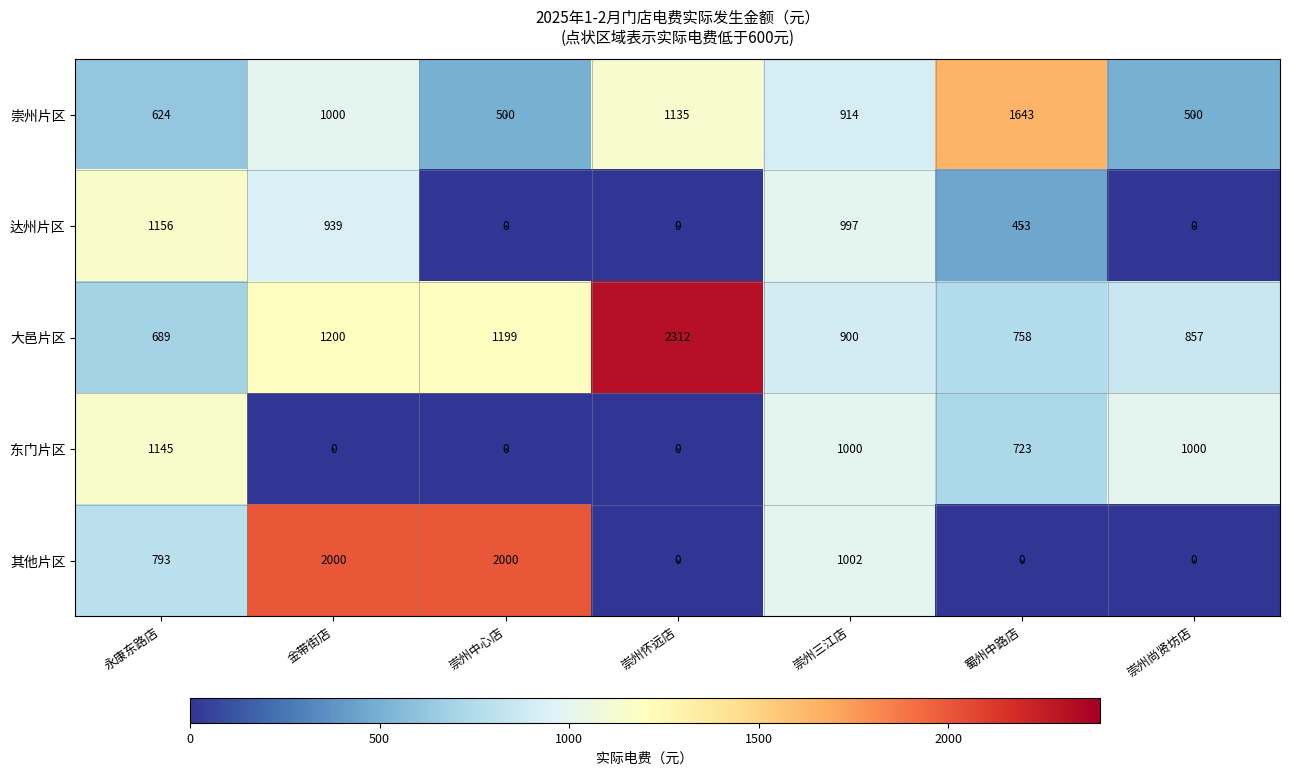

What is the sum of all 其他片区 values?

5795